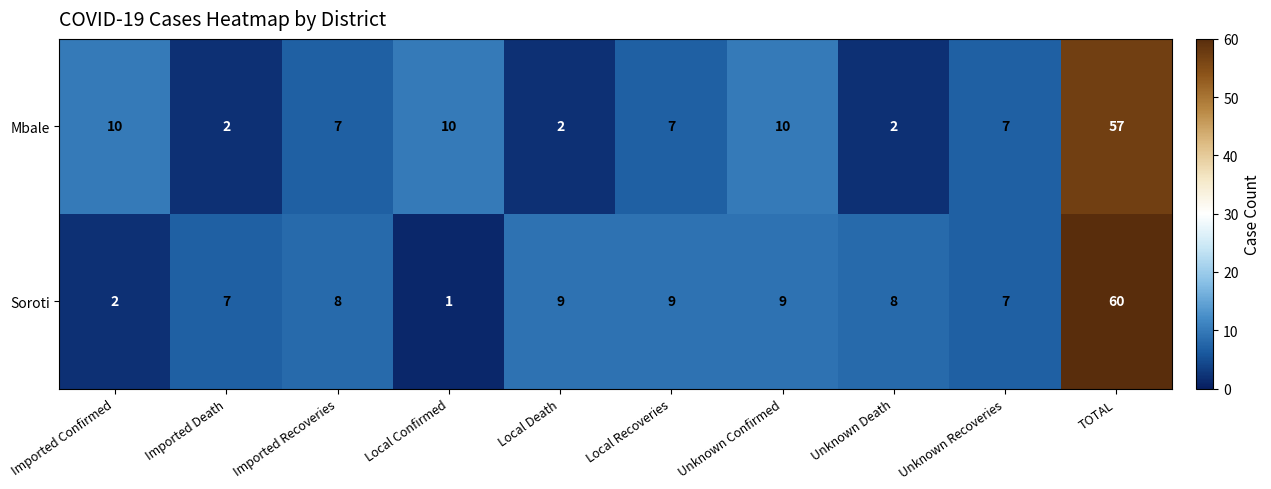

Which series changed the most between Imported Death and Local Recoveries?

Mbale